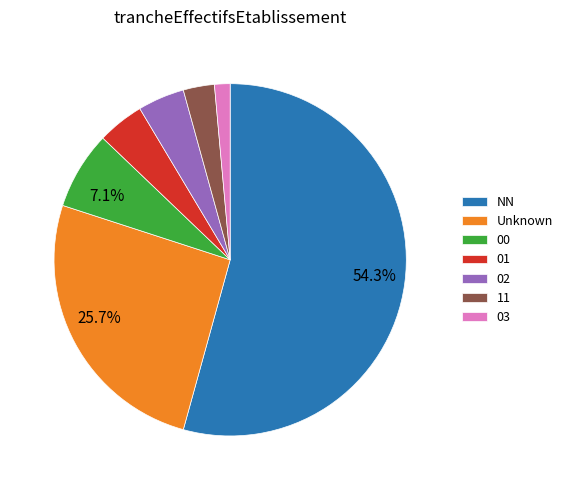

Is there any slice that represents more than half of the pie?

Yes